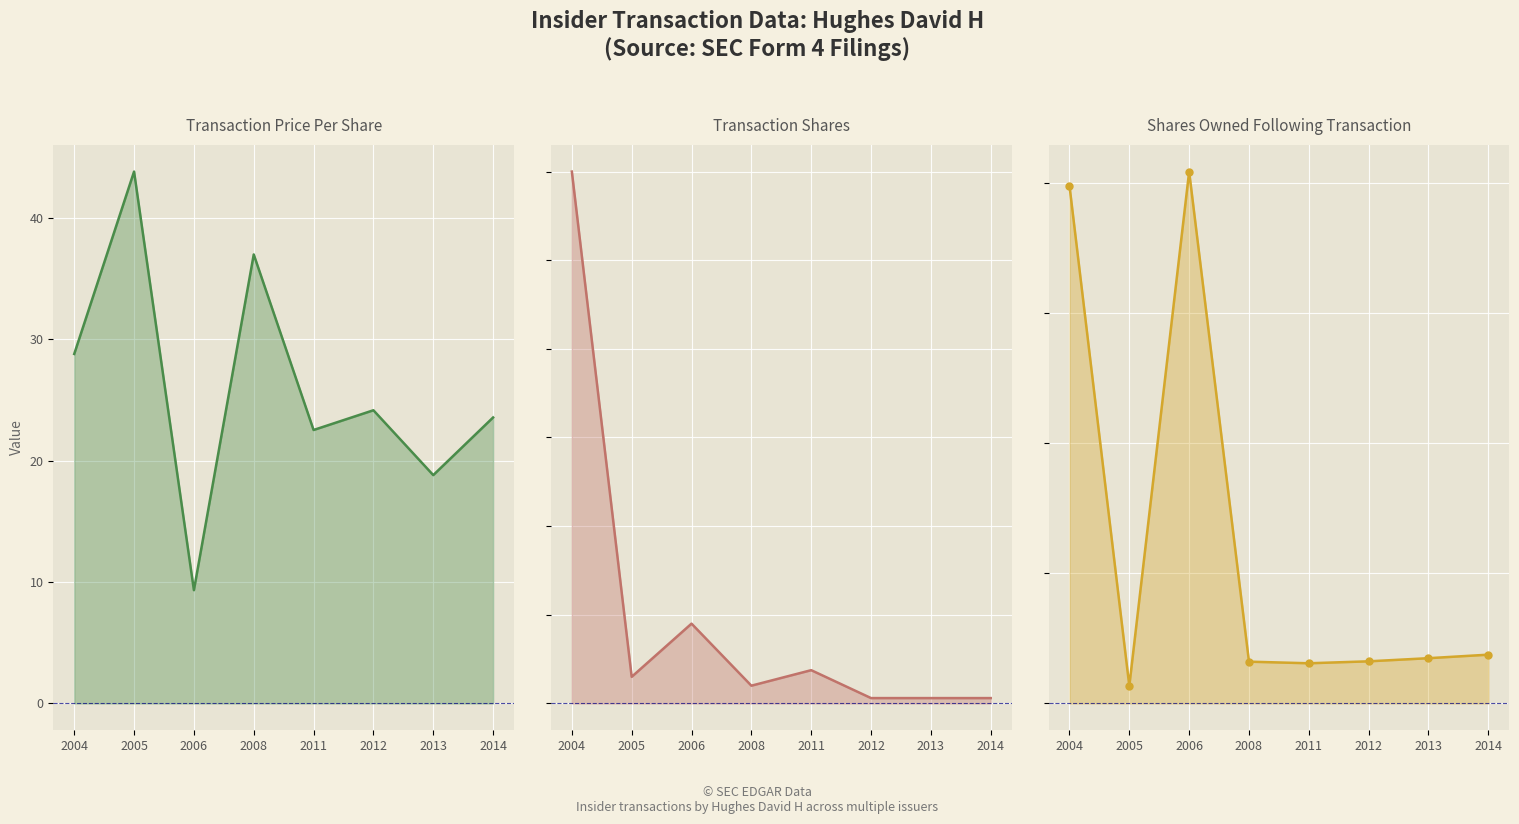

List the series in order of their peak value, lowest first.

transactionPricePerShare_line, transactionShares_line, sharesOwnedFollowingTransaction_line, sharesOwnedFollowingTransaction_markers